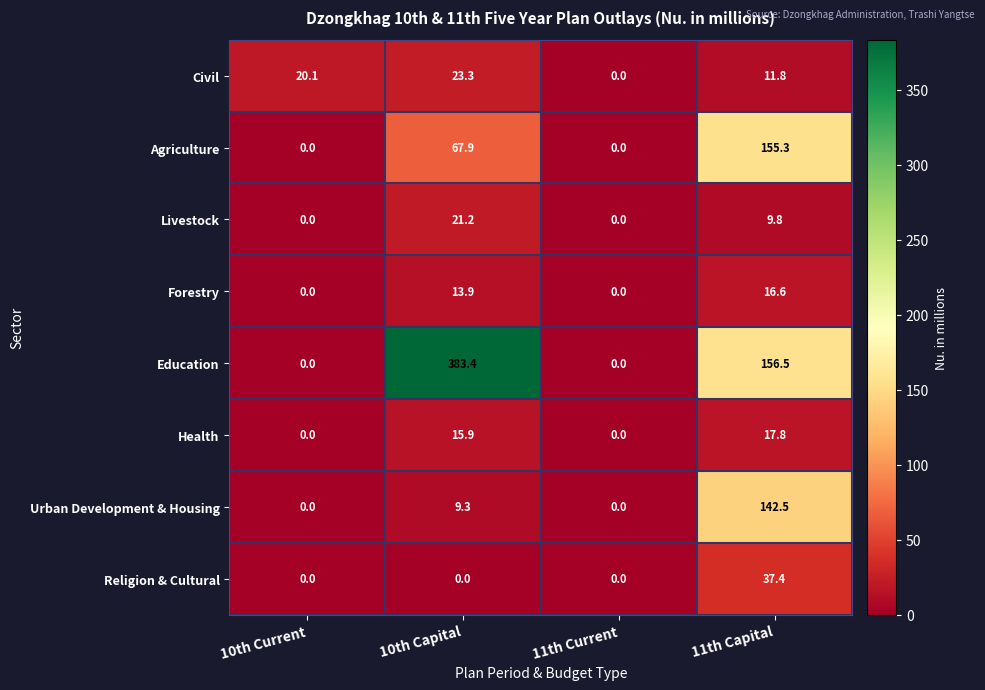

At which category is the sum across all series the highest?

11th Capital